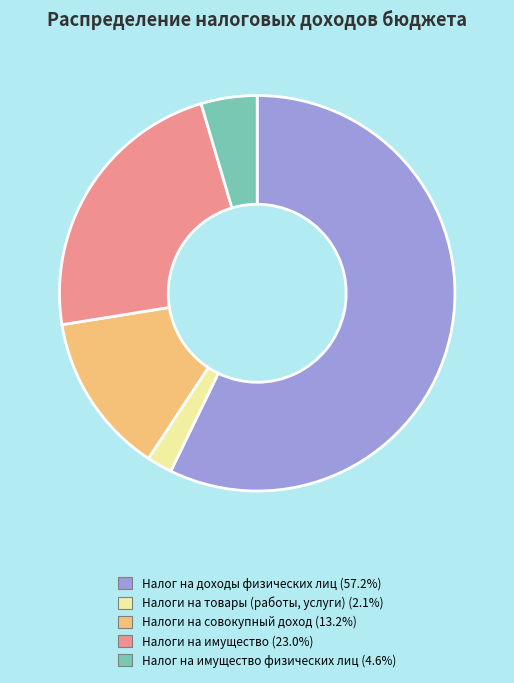

Does Налог на доходы физических лиц represent more than half of the total?

Yes